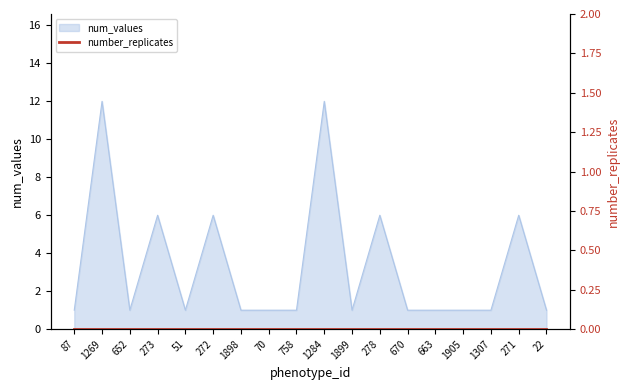

Count the values in the range 1 to 6.

16